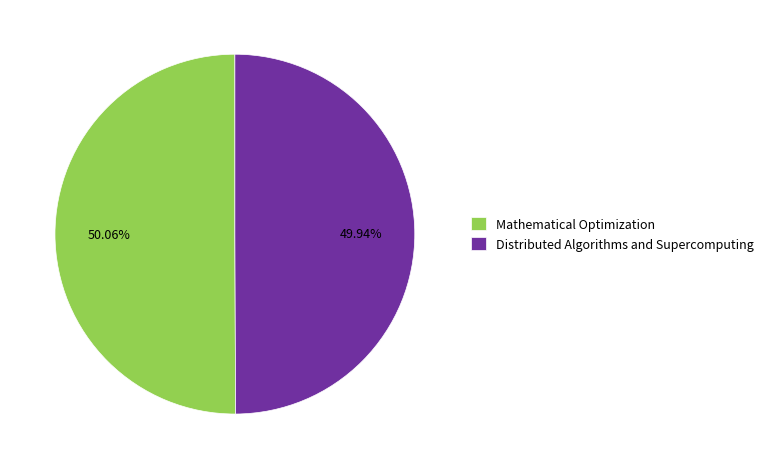

Approximately how many times larger is the value at Distributed Algorithms and Supercomputing compared to Mathematical Optimization?

1.0